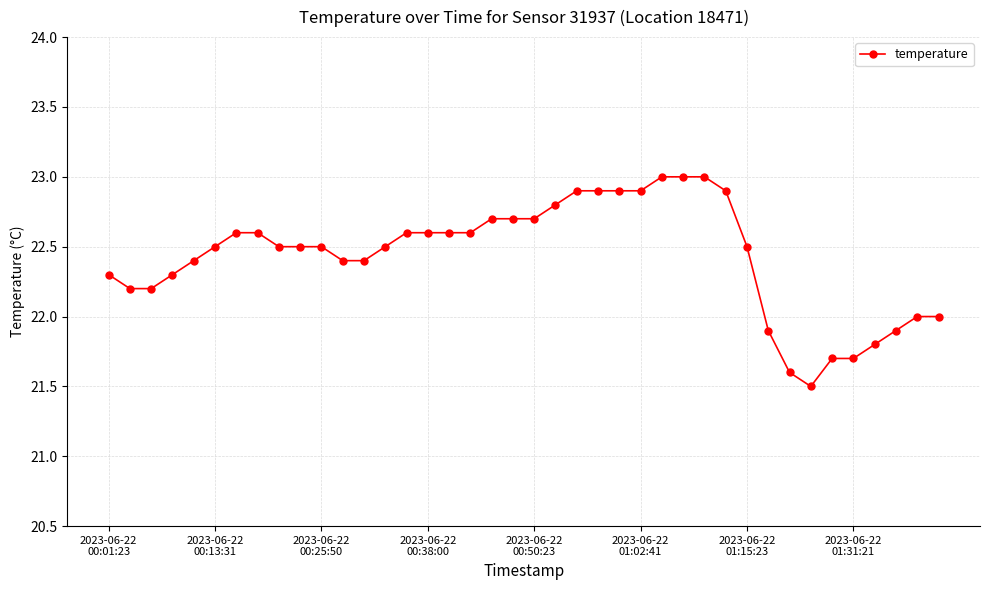

What is the minimum value shown in the chart?

21.5